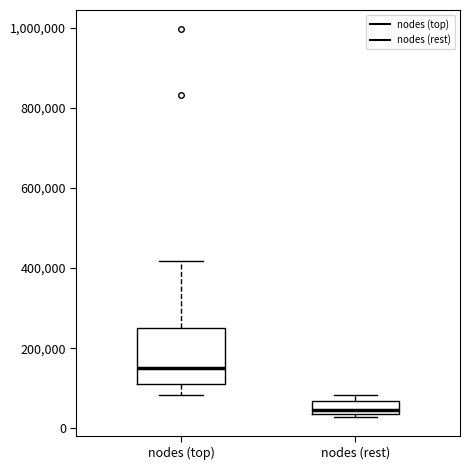

Reading left to right, read every box against the y-axis: the position of its median line, the range the box covers, and the ends of its whiskers. The values are not printed on the chart, so give them approximately, as read against the axis.

nodes (top): median 140000, box 120000 to 260000, whiskers 80000 to 420000
nodes (rest): median 40000 (just above the box's lower edge), box 40000 to 60000, whiskers 20000 to 80000